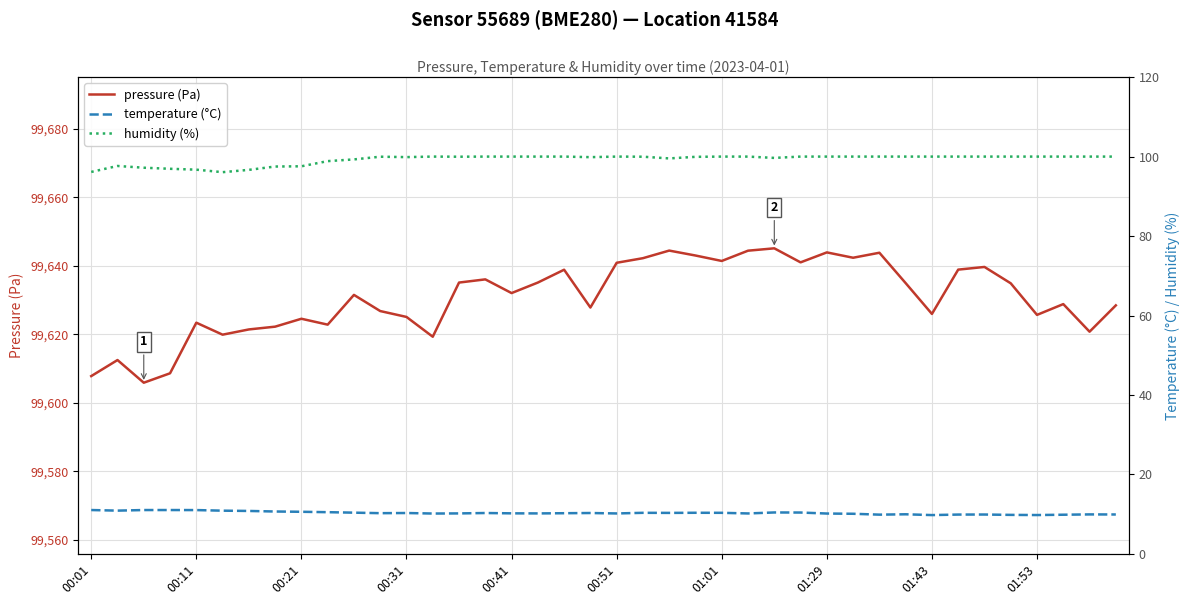

What is the minimum value for pressure (Pa)?

99605.9